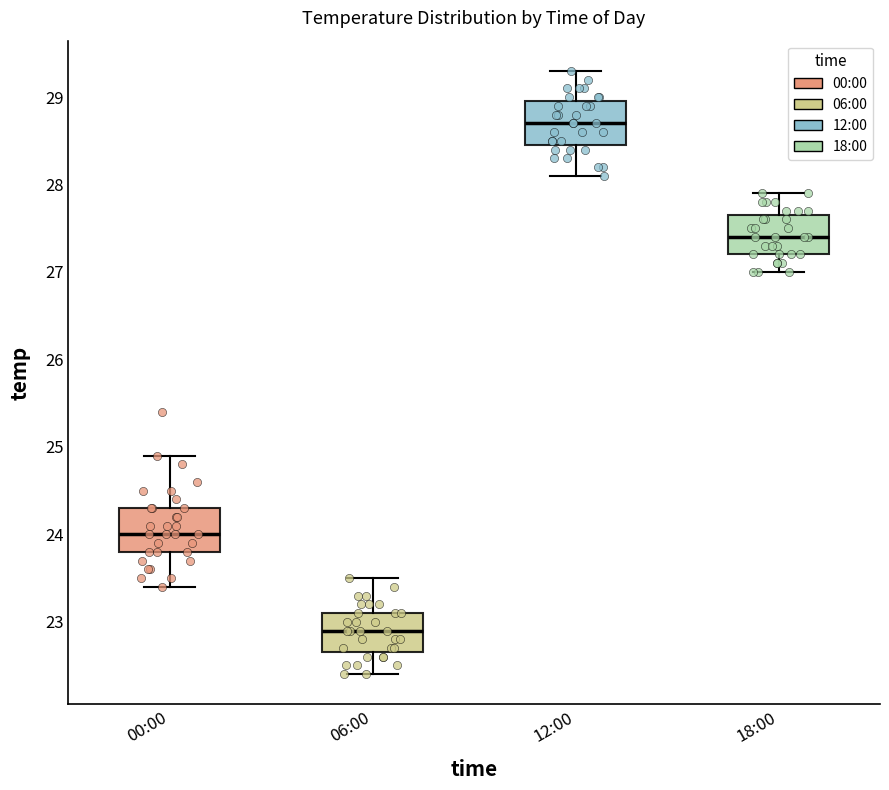

Which box's median line is the lowest?

06:00